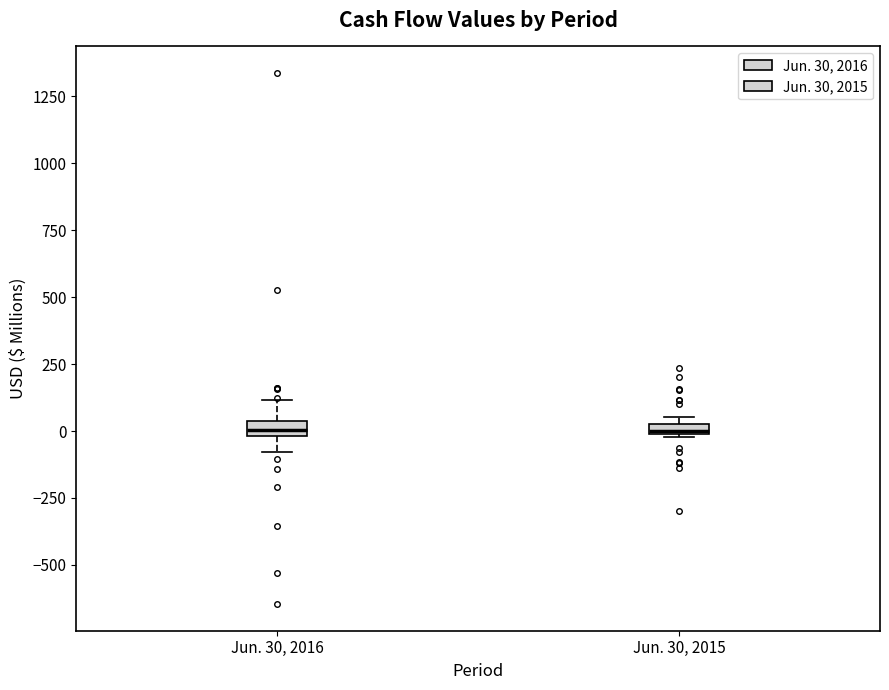

Where is the lower edge of the box for Jun. 30, 2016 on the y-axis? The values are not printed on the chart, so give them approximately, as read against the axis.

0